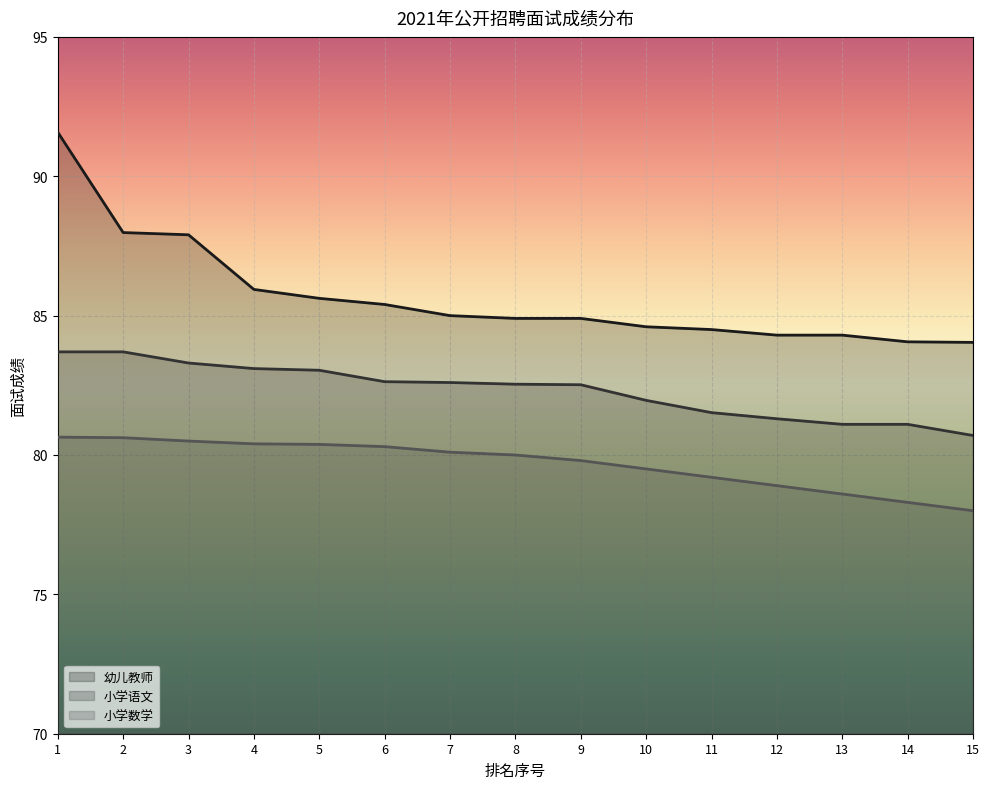

What is the difference between the second highest and second lowest values in the 小学语文 series?

2.6